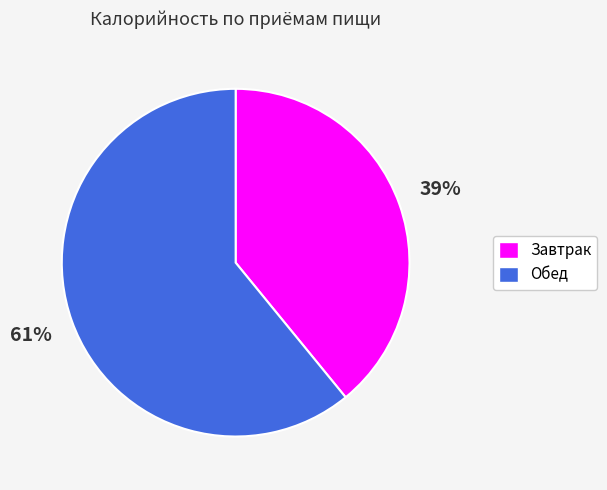

What is the largest slice in the pie chart?

Обед